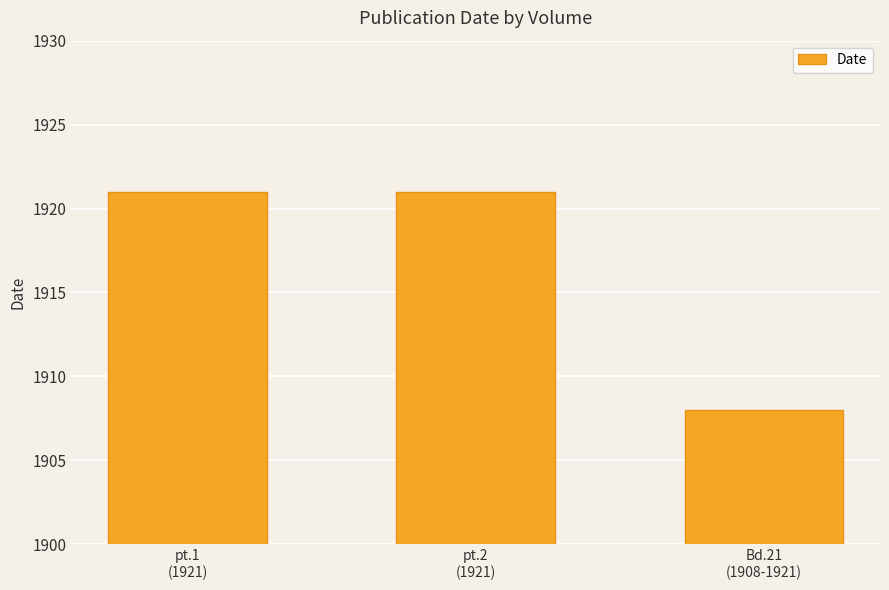

Between Bd.21
(1908-1921) and pt.2
(1921), which is larger?

pt.2
(1921)